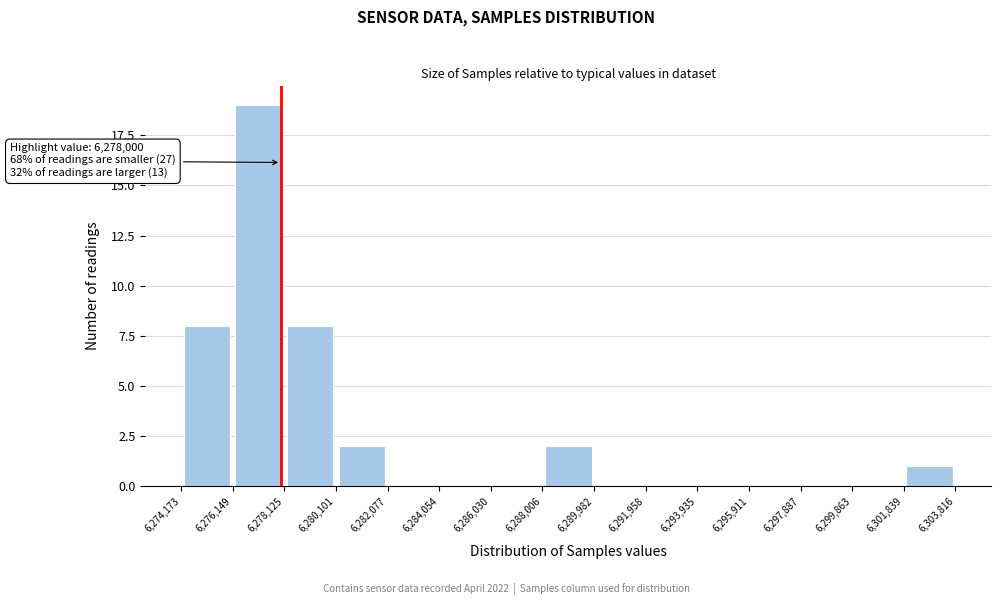

Over which range of the x-axis is the bar tallest?

6,276,149 to 6,278,125